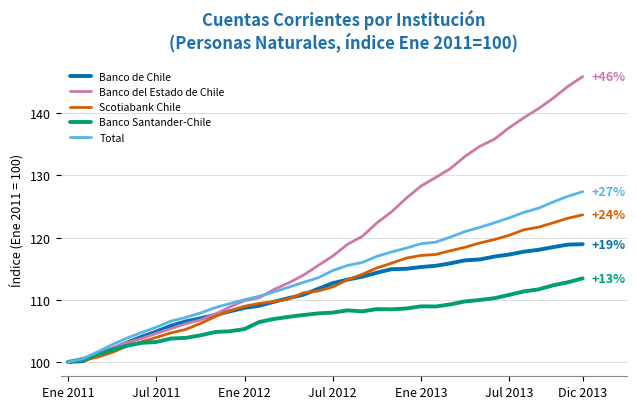

Which series has the largest total across all categories?

Banco del Estado de Chile